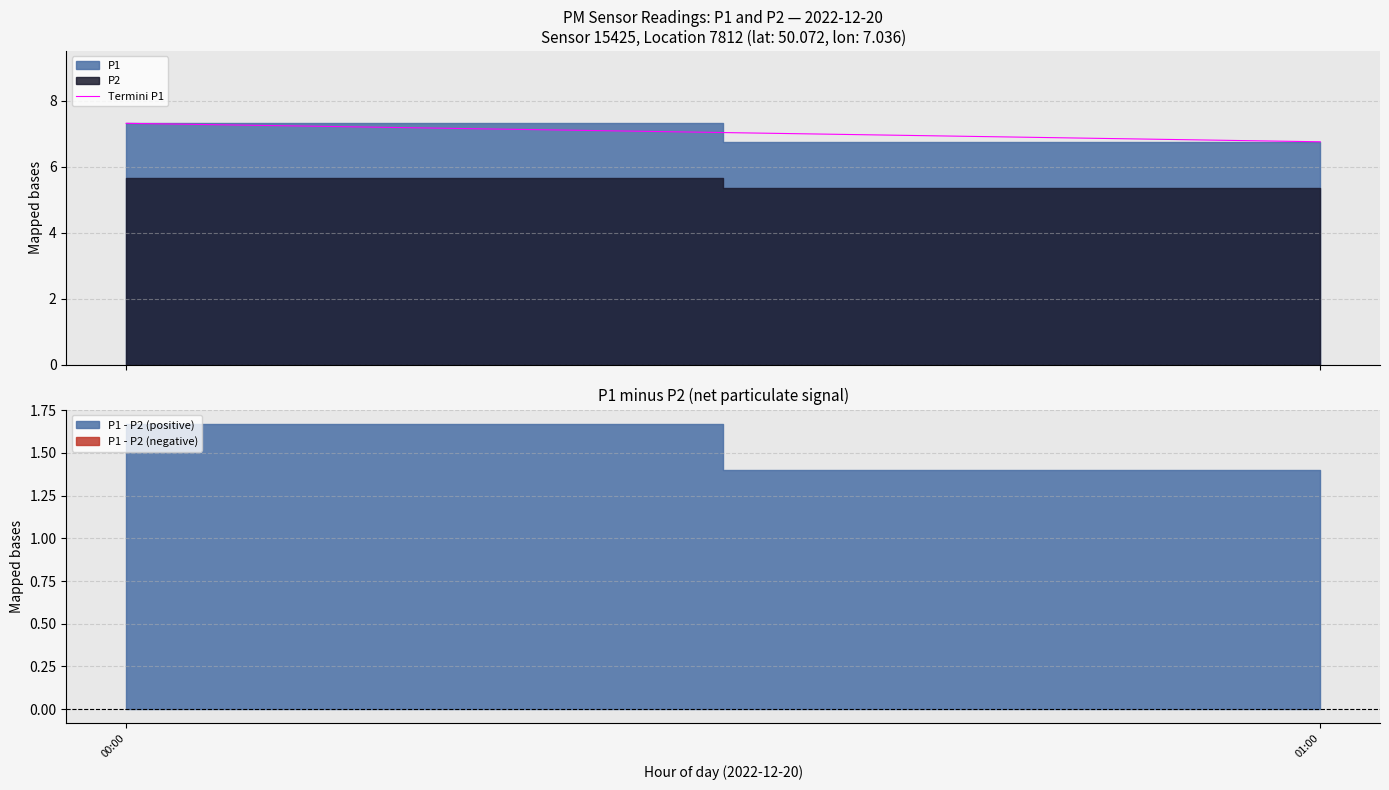

Reading left to right, list all the values displayed in this chart.

00:00=7.3	01:00=6.8